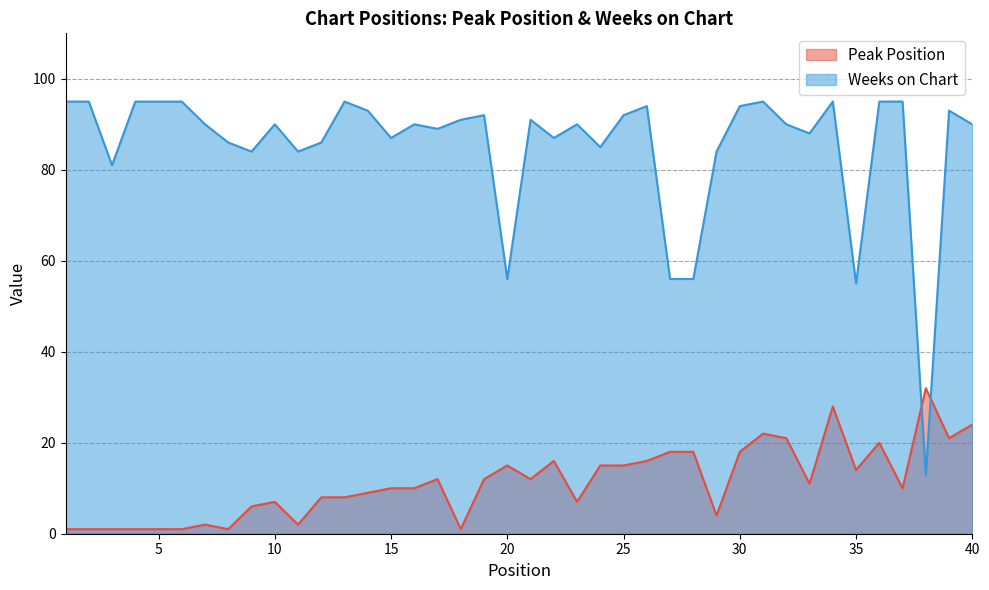

Between which two adjacent categories do Weeks on Chart and Peak Position first intersect?

37 and 38